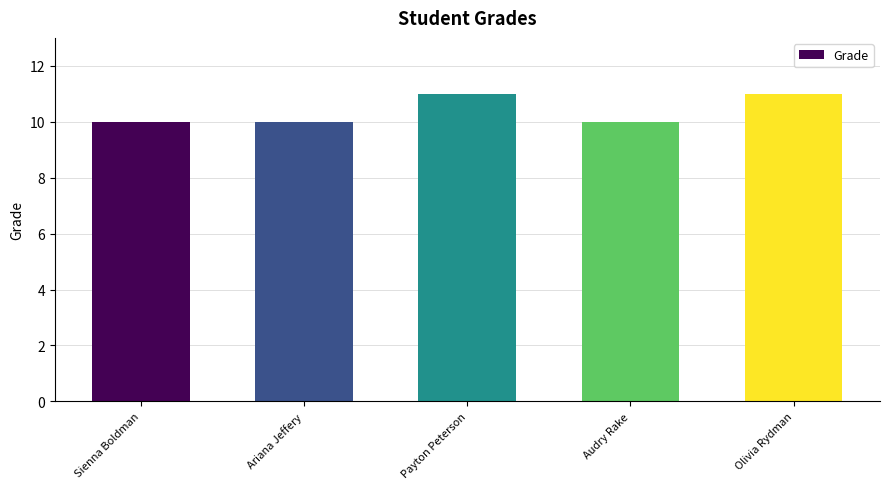

Approximately how many times larger is the value at Olivia Rydman compared to Sienna Boldman?

1.1